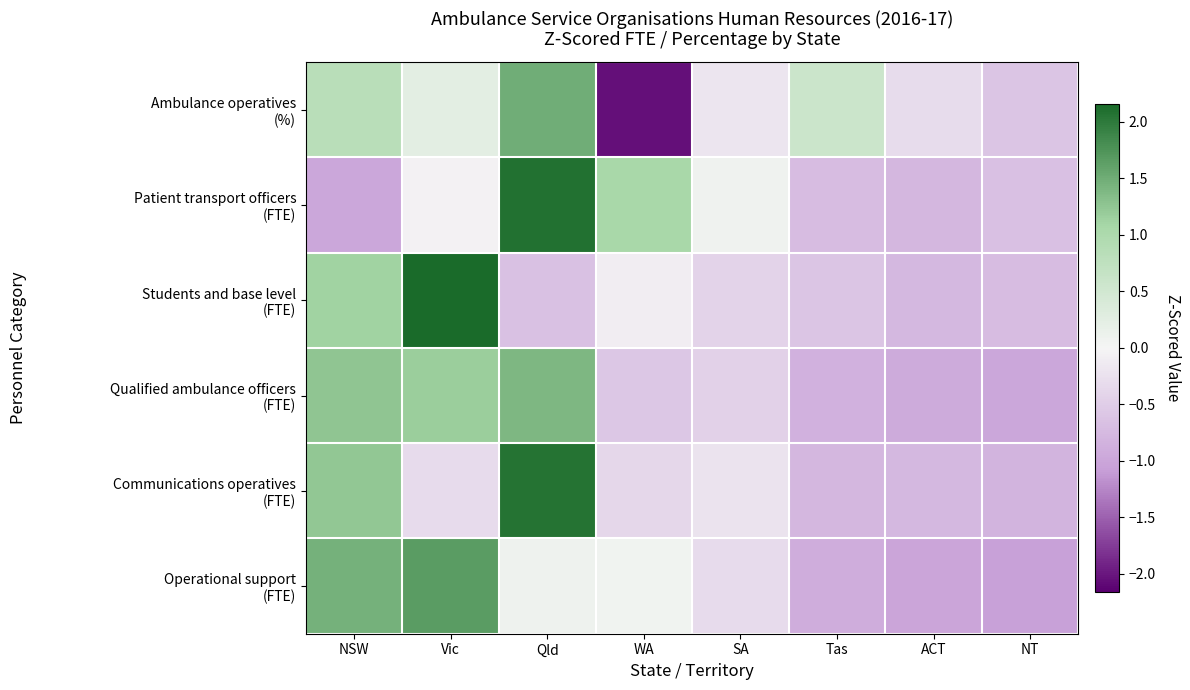

Between Qld and NSW, which is larger?

Qld